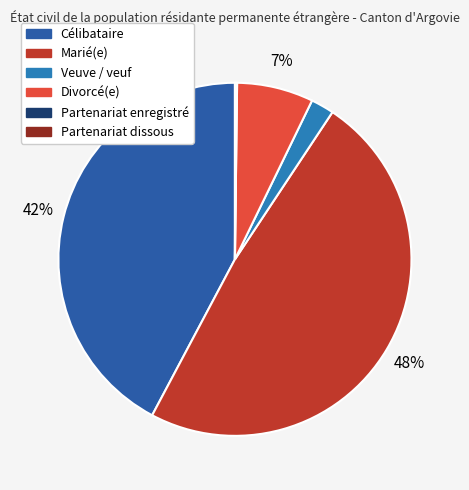

The Partenariat dissous slice represents 0% of the pie. True or false?

True